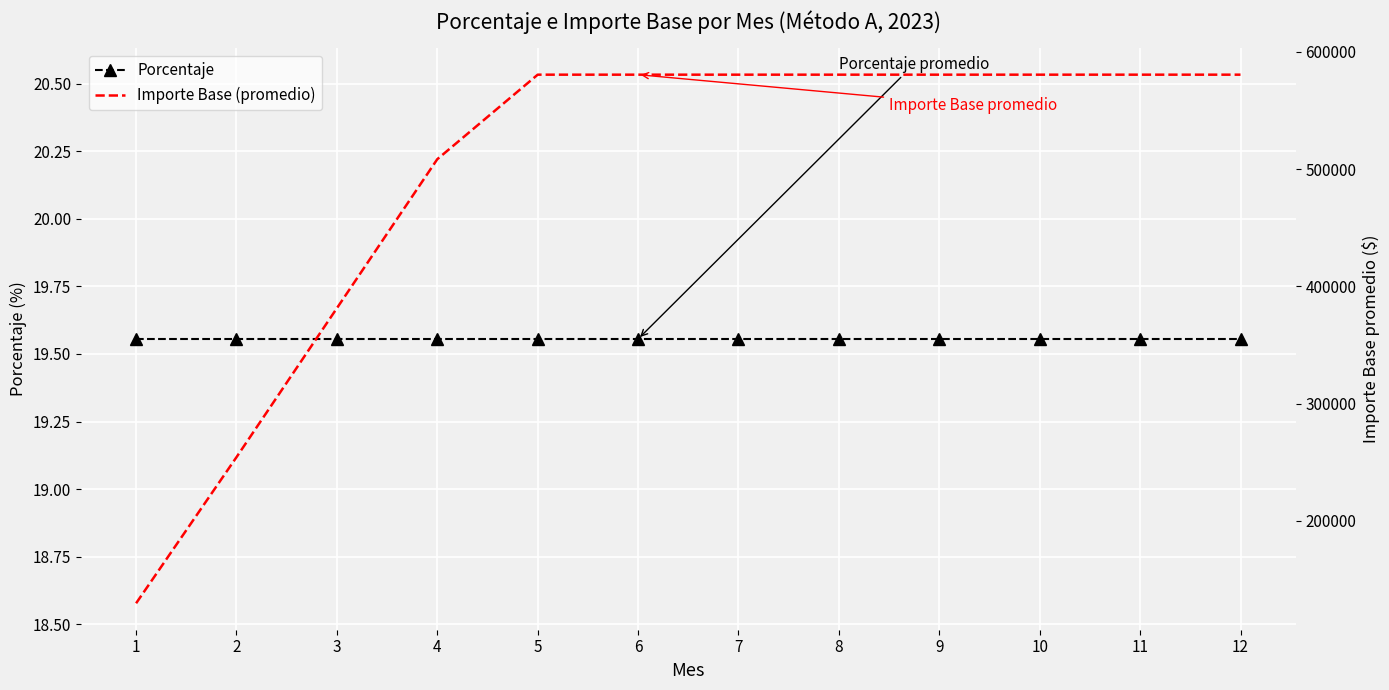

What is the value of the Porcentaje point at the 3rd from the left?

19.6